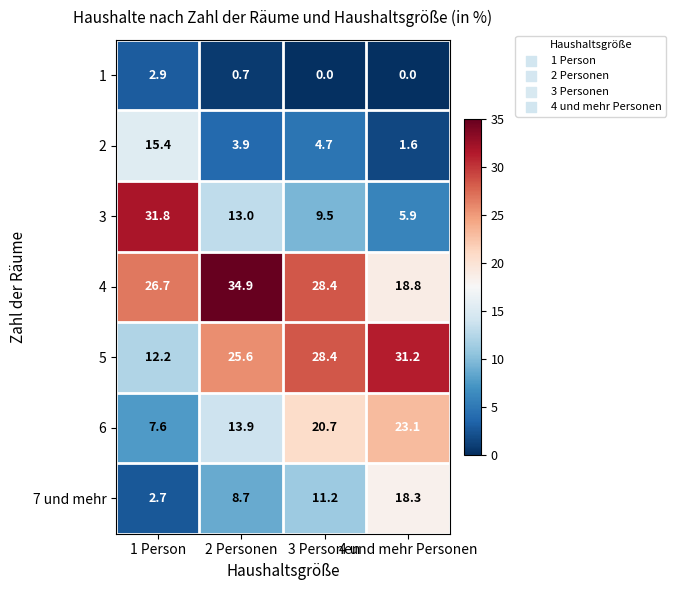

How many 1 values are between 0 and 2?

3